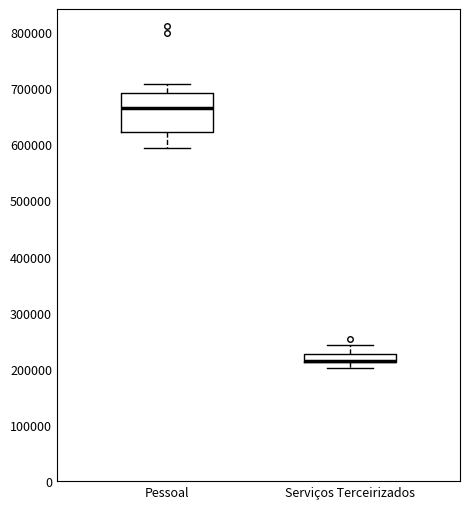

Where is the upper edge of the box for Serviços Terceirizados on the y-axis? The values are not printed on the chart, so give them approximately, as read against the axis.

230000